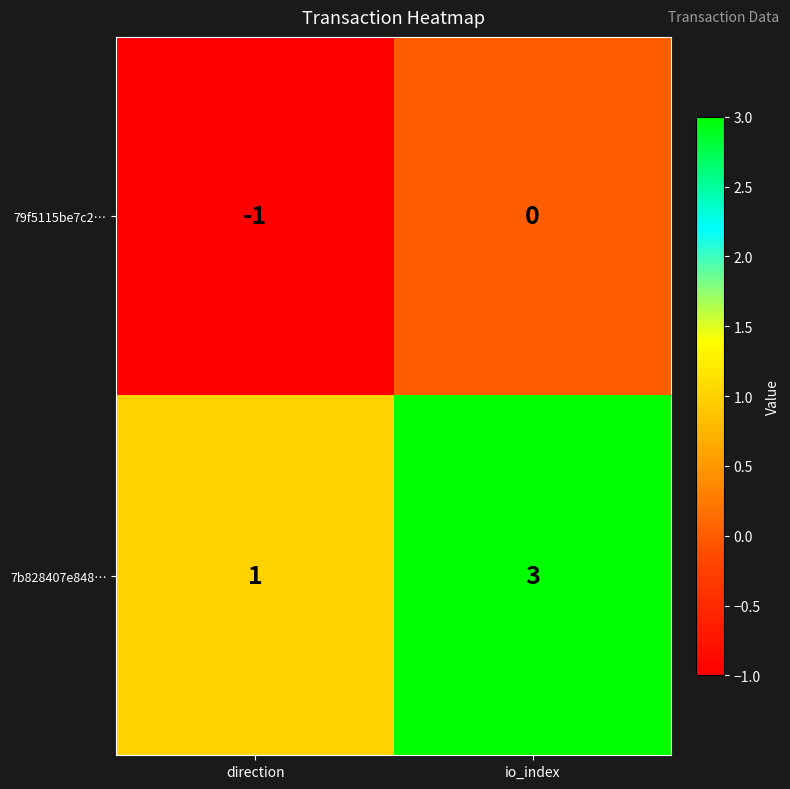

What is the difference between the highest and lowest values at io_index?

3